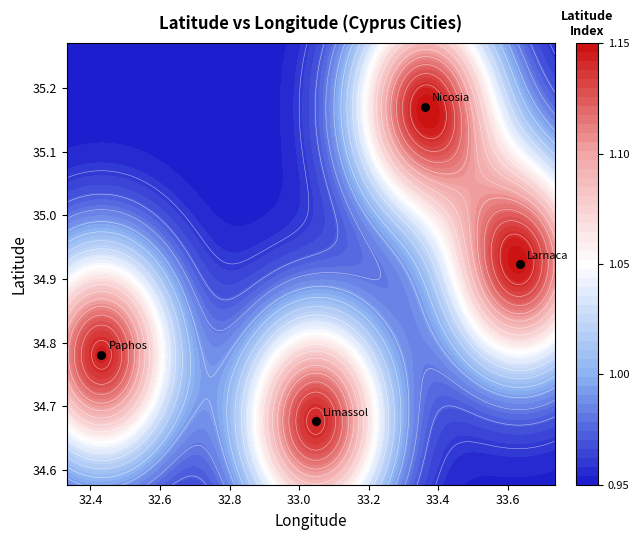

What is the average value?

34.9